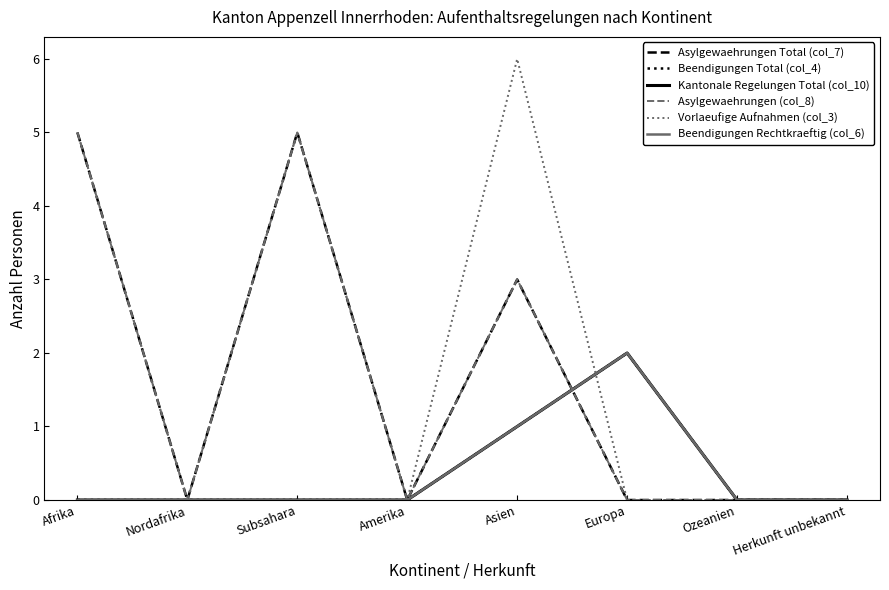

What value does the Beendigungen Total (col_4) series have at Europa?

2